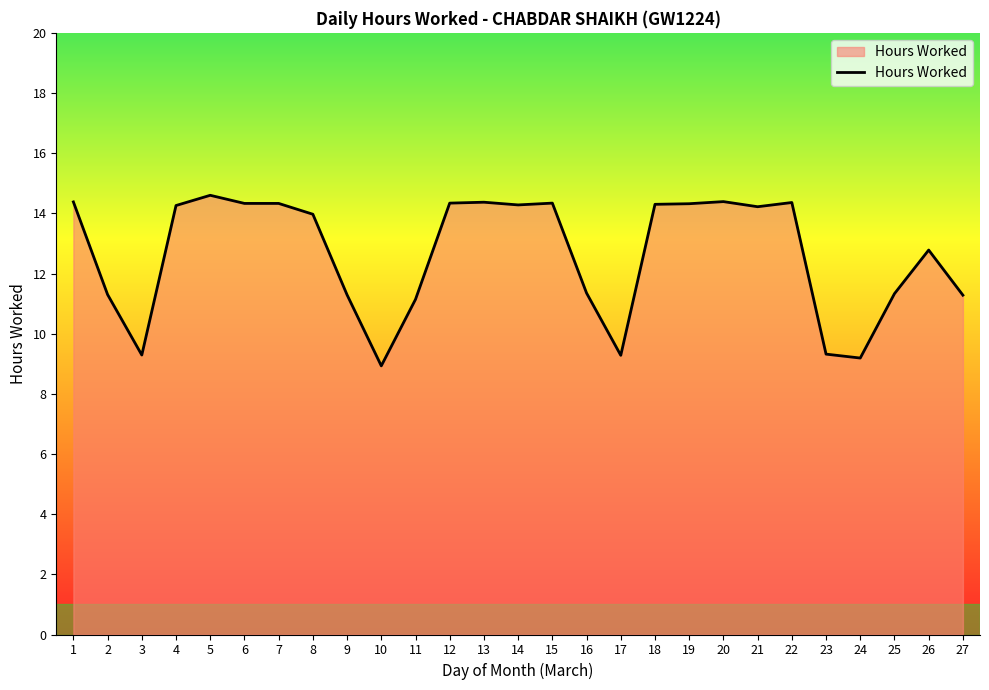

What is the difference between the maximum and minimum values?

5.7